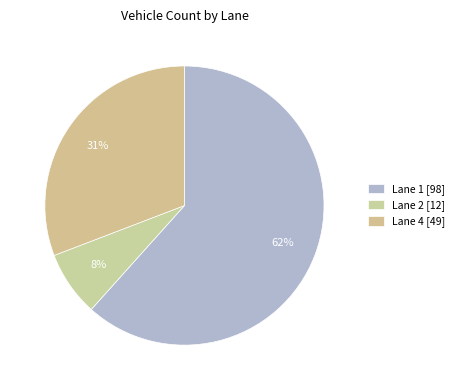

What portion of the pie excludes Lane 2?

92.5%